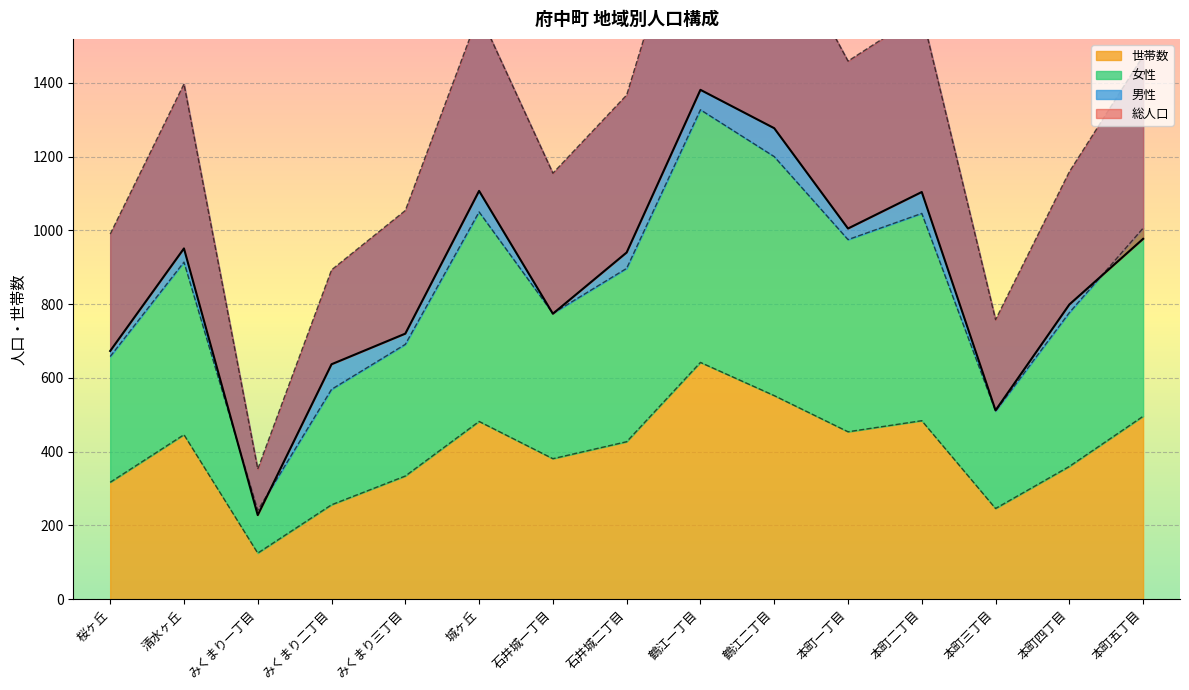

True or false: 世帯数 has a value of 484 at 本町二丁目.

True